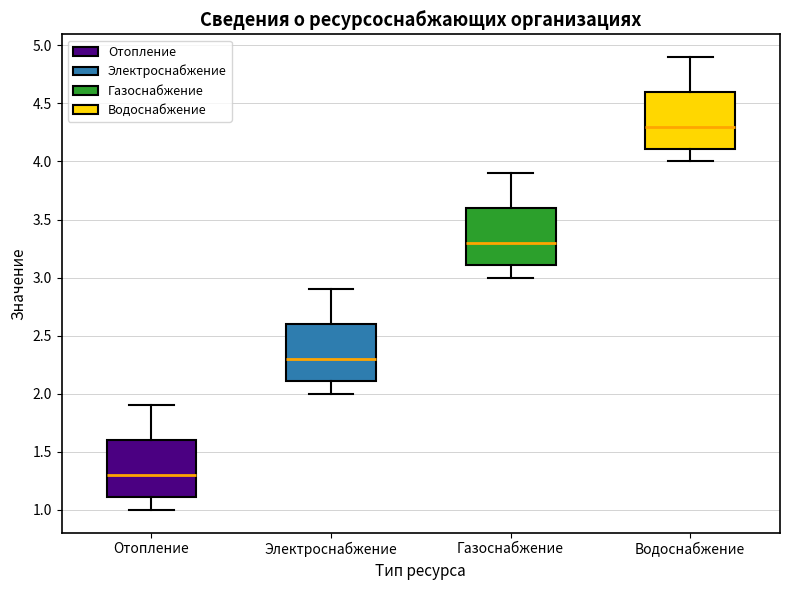

Which box has the lowest median line?

Отопление